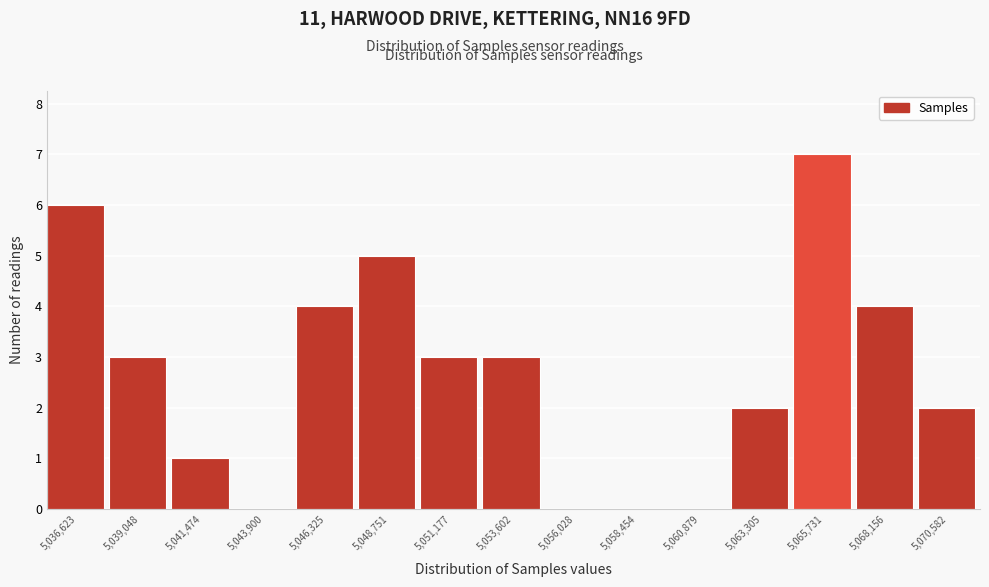

Reading right to left, what are all the values shown in this chart?

5,070,582=2	5,068,156=4	5,065,731=7	5,063,305=2	5,060,879=0	5,058,454=0	5,056,028=0	5,053,602=3	5,051,177=3	5,048,751=5	5,046,325=4	5,043,900=0	5,041,474=1	5,039,048=3	5,036,623=6